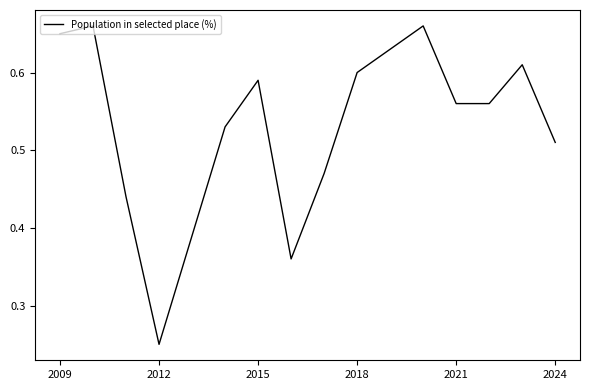

What is the maximum value shown in the chart?

0.7